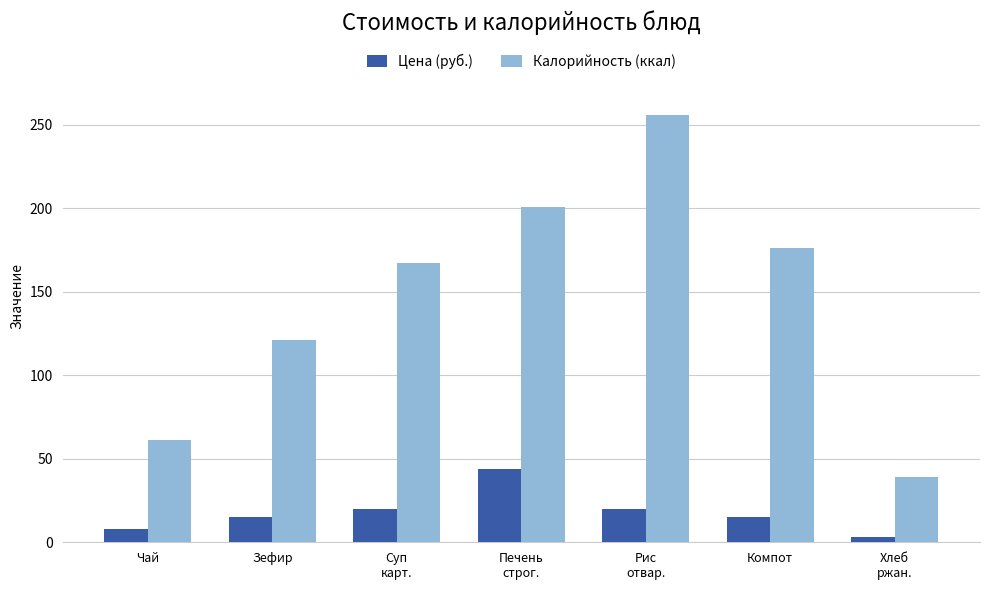

Reading right to left, transcribe all the data shown in this chart.

Цена (руб.): 3	15	20	44	20	15	8
Калорийность (ккал): 39	176	256	201	167	121	61